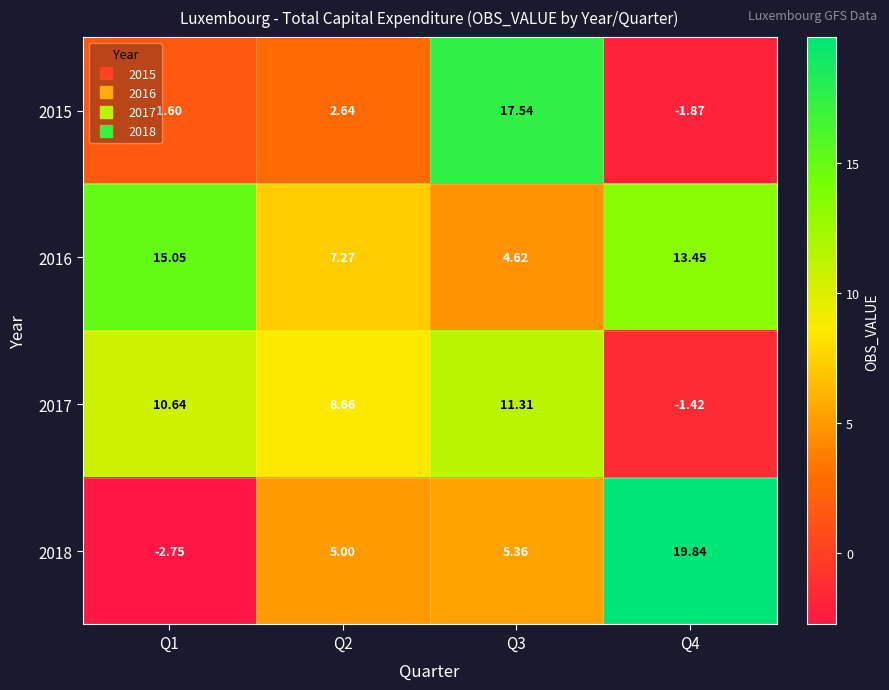

Is the value of 2018 at Q1 greater than the value of 2015 at Q1?

No